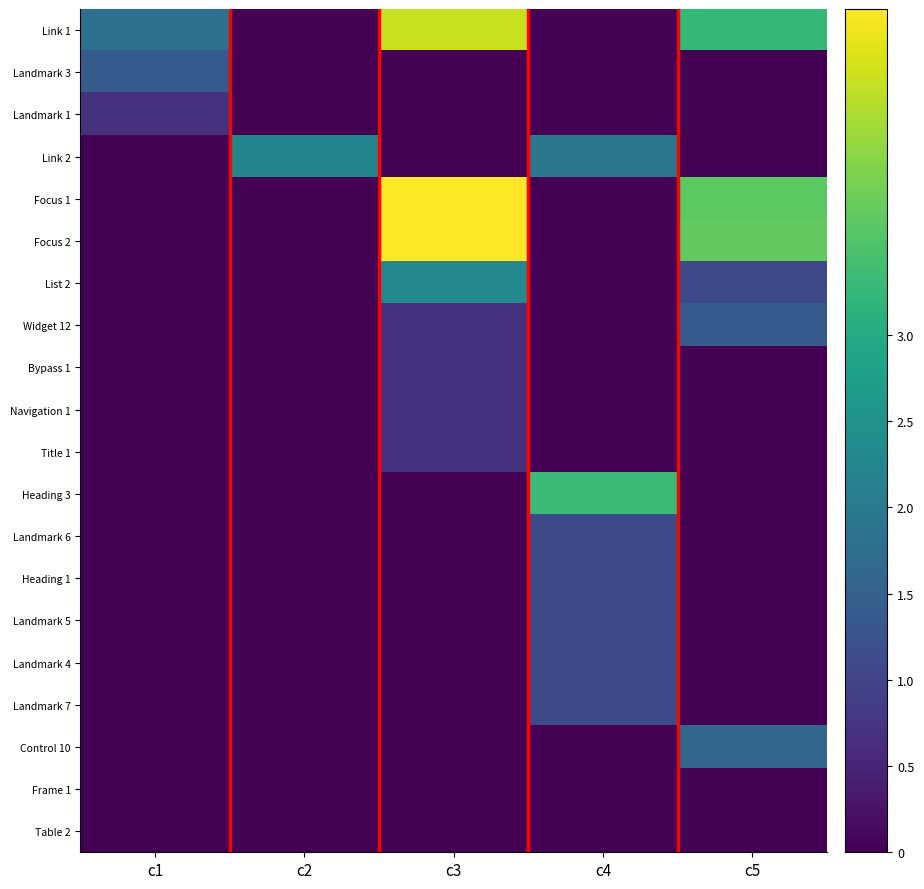

Reading left to right, transcribe all the data shown in this chart.

Link 1: c1=1.8	c2=0.0	c3=4.5	c4=0.0	c5=3.3
Landmark 3: c1=1.4	c2=0.0	c3=0.0	c4=0.0	c5=0.0
Landmark 1: c1=0.7	c2=0.0	c3=0.0	c4=0.0	c5=0.0
Link 2: c1=0.0	c2=2.2	c3=0.0	c4=1.9	c5=0.0
Focus 1: c1=0.0	c2=0.0	c3=4.9	c4=0.0	c5=3.7
Focus 2: c1=0.0	c2=0.0	c3=4.9	c4=0.0	c5=3.7
List 2: c1=0.0	c2=0.0	c3=2.3	c4=0.0	c5=1.1
Widget 12: c1=0.0	c2=0.0	c3=0.7	c4=0.0	c5=1.4
Bypass 1: c1=0.0	c2=0.0	c3=0.7	c4=0.0	c5=0.0
Navigation 1: c1=0.0	c2=0.0	c3=0.7	c4=0.0	c5=0.0
Title 1: c1=0.0	c2=0.0	c3=0.7	c4=0.0	c5=0.0
Heading 3: c1=0.0	c2=0.0	c3=0.0	c4=3.3	c5=0.0
Landmark 6: c1=0.0	c2=0.0	c3=0.0	c4=1.1	c5=0.0
Heading 1: c1=0.0	c2=0.0	c3=0.0	c4=1.1	c5=0.0
Landmark 5: c1=0.0	c2=0.0	c3=0.0	c4=1.1	c5=0.0
Landmark 4: c1=0.0	c2=0.0	c3=0.0	c4=1.1	c5=0.0
Landmark 7: c1=0.0	c2=0.0	c3=0.0	c4=1.1	c5=0.0
Control 10: c1=0.0	c2=0.0	c3=0.0	c4=0.0	c5=1.6
Frame 1: c1=0.0	c2=0.0	c3=0.0	c4=0.0	c5=0.0
Table 2: c1=0.0	c2=0.0	c3=0.0	c4=0.0	c5=0.0